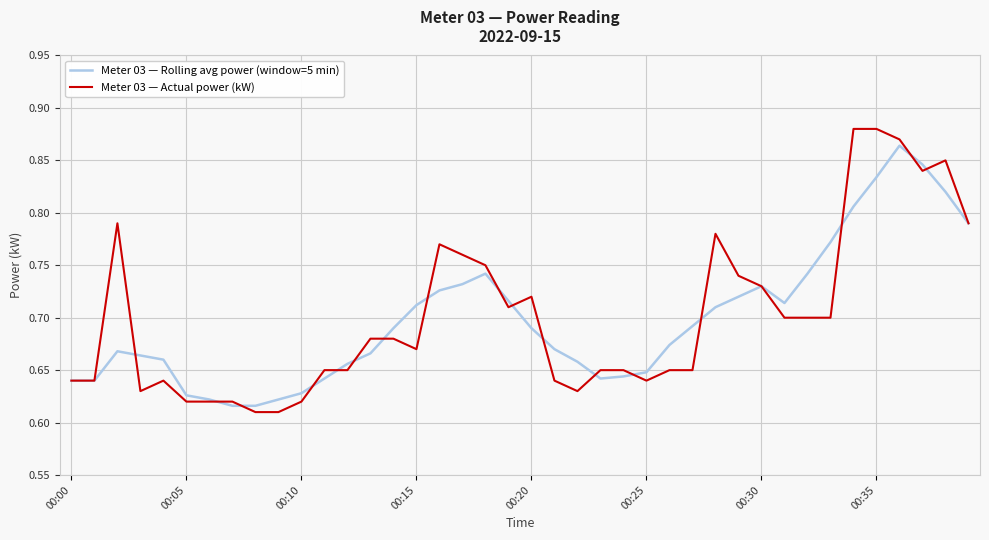

Which series has the widest spread of values?

Meter 03 — Actual power (kW)